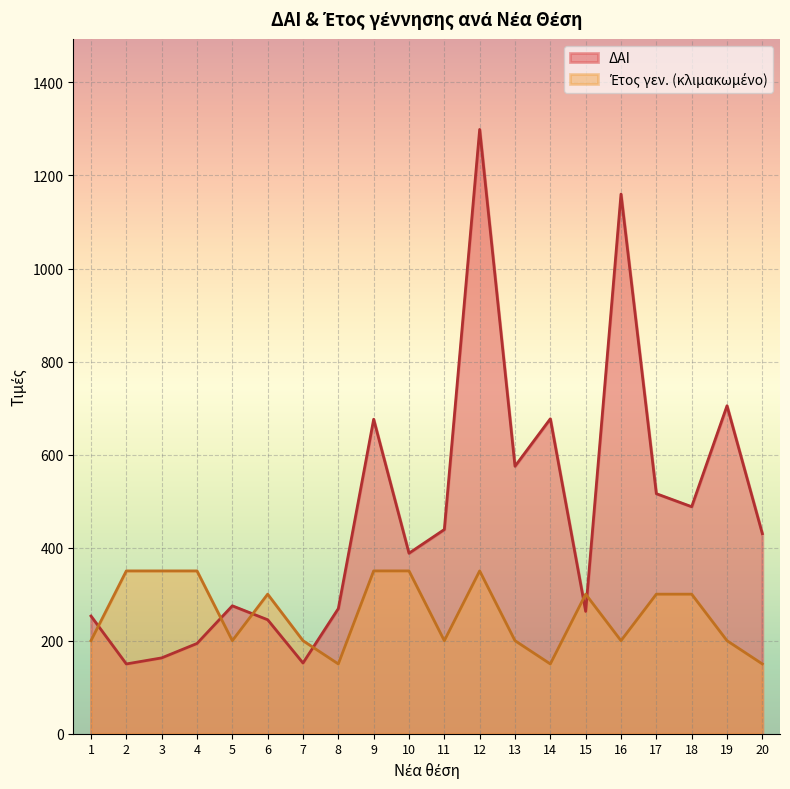

What is the value of the Έτος γεν. point at the 4th from the left?

350